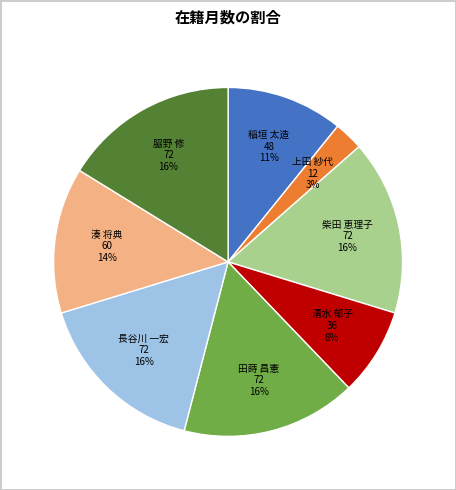

Is 柴田 恵理子 the majority of the pie?

No